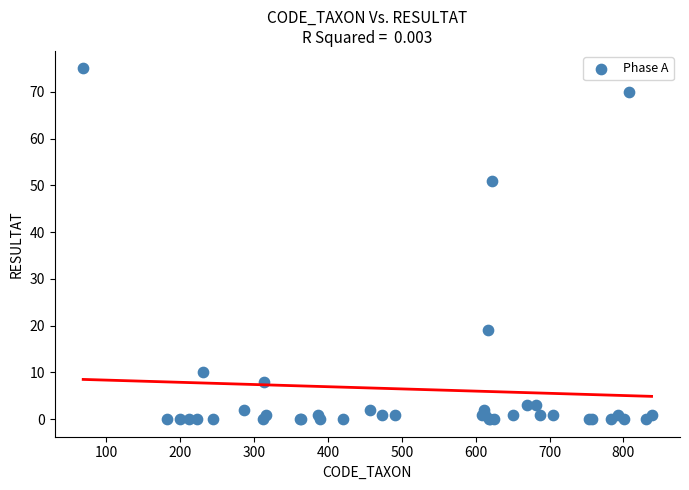

What Y value in the scatter plot is closest to 37?

51